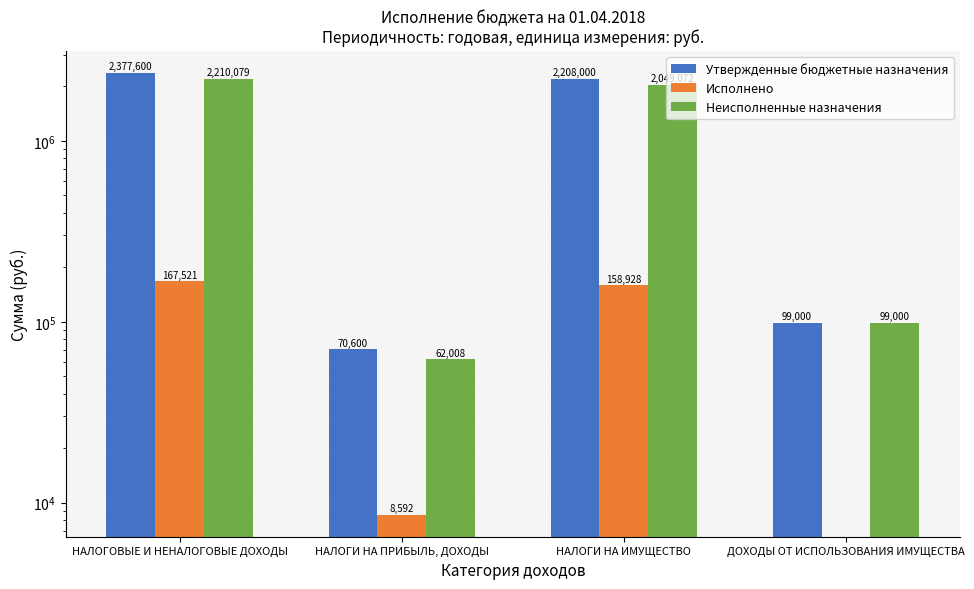

Where does the Неисполненные назначения series first go above 2049071?

НАЛОГОВЫЕ И НЕНАЛОГОВЫЕ ДОХОДЫ